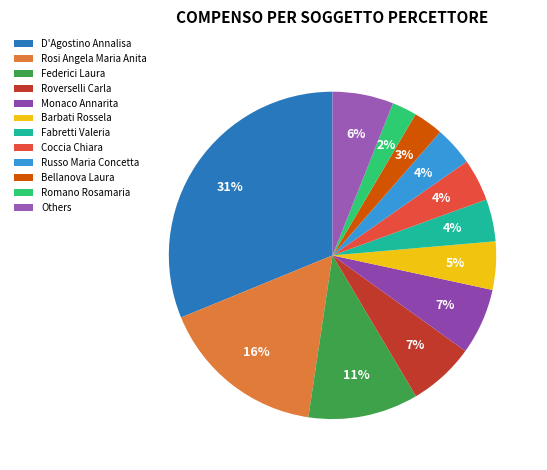

Which slice is the smallest?

Romano Rosamaria